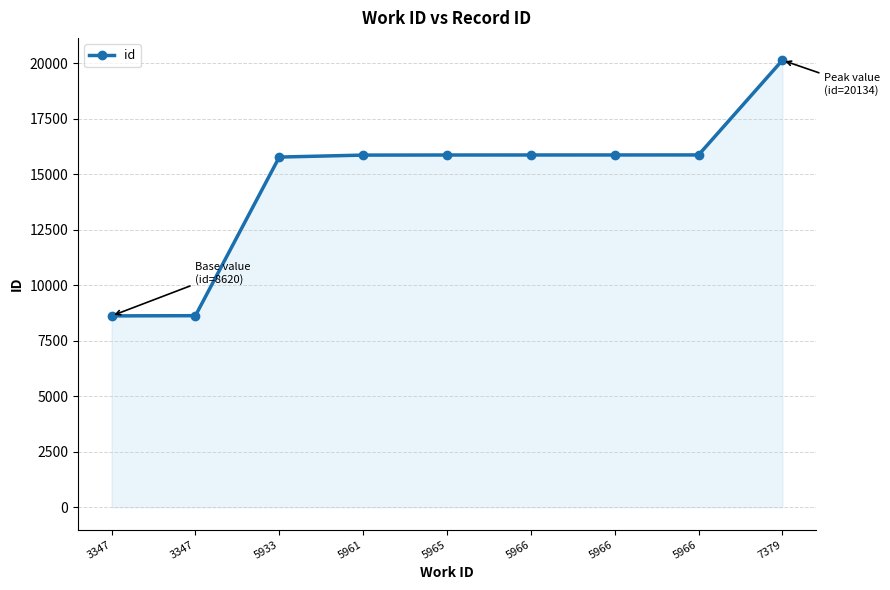

What is the value of the 5th point from the left?

15866